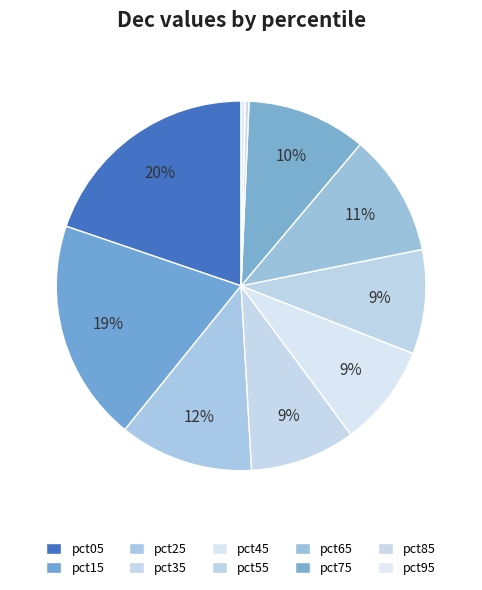

Which has a higher value, pct35 or pct95?

pct35